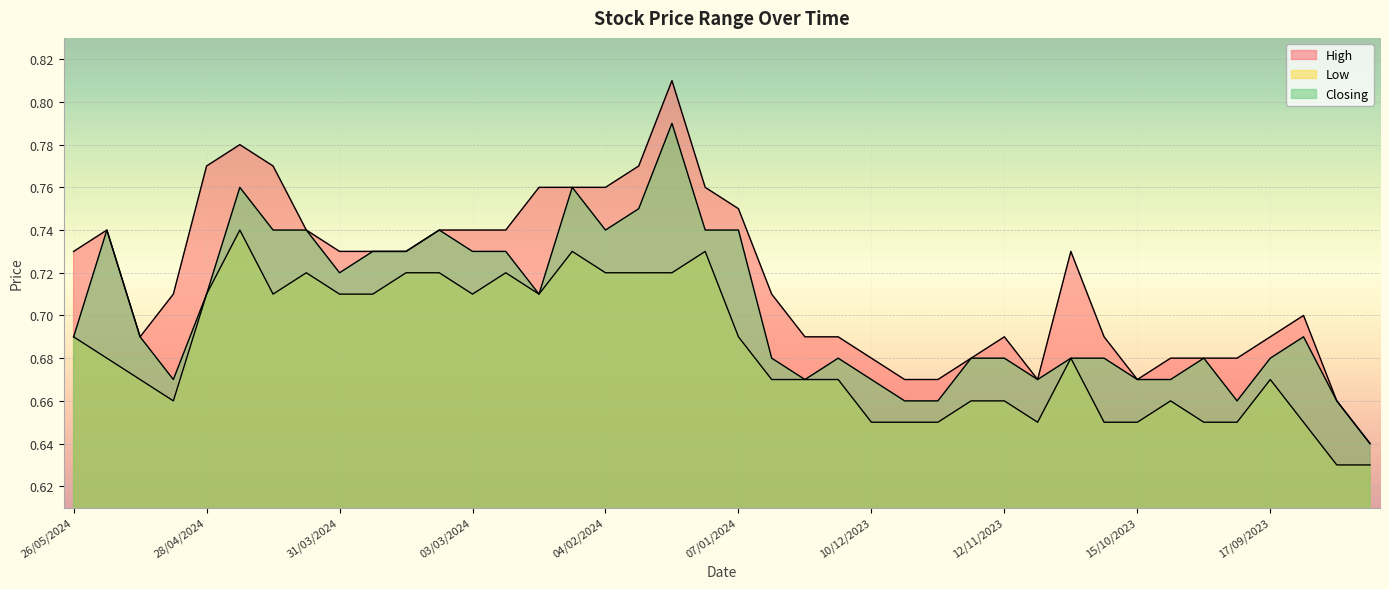

Which series has the largest range (max minus min)?

High